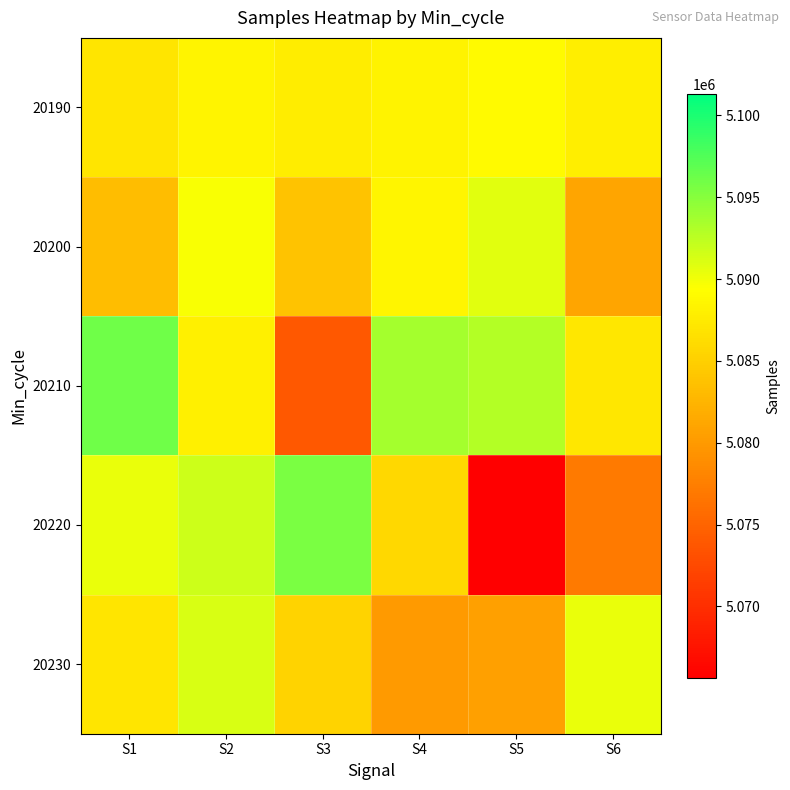

At which category does the chart reach its minimum across all series?

S5